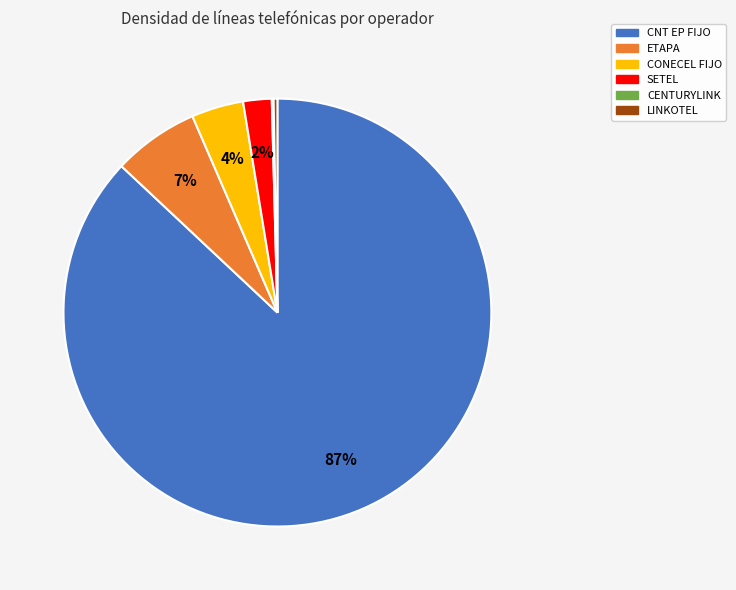

To the nearest percent, what is the difference between the CONECEL FIJO and SETEL slice percentages?

2%